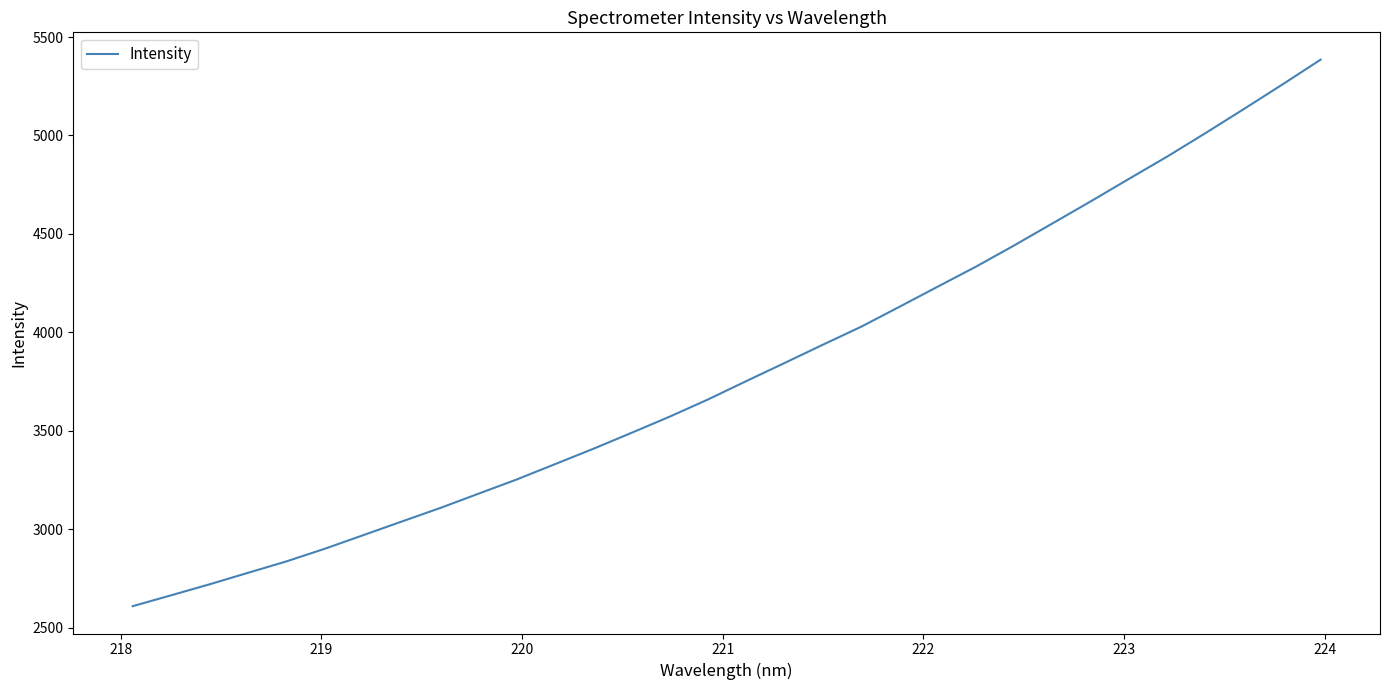

What is the greatest value displayed?

5385.1